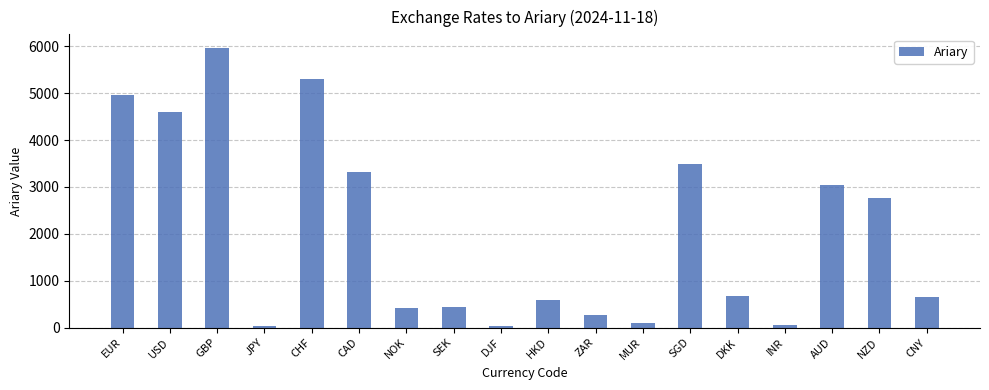

What is the difference between the maximum and second lowest values?

5929.7